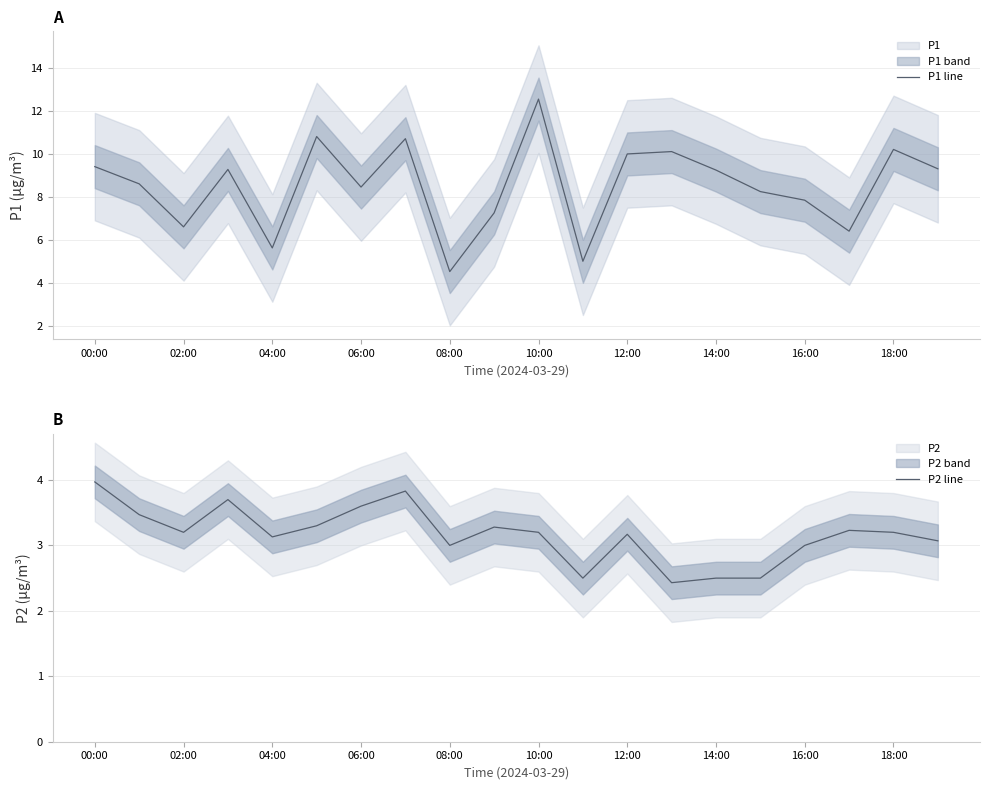

At how many categories does at least one series exceed 10?

6